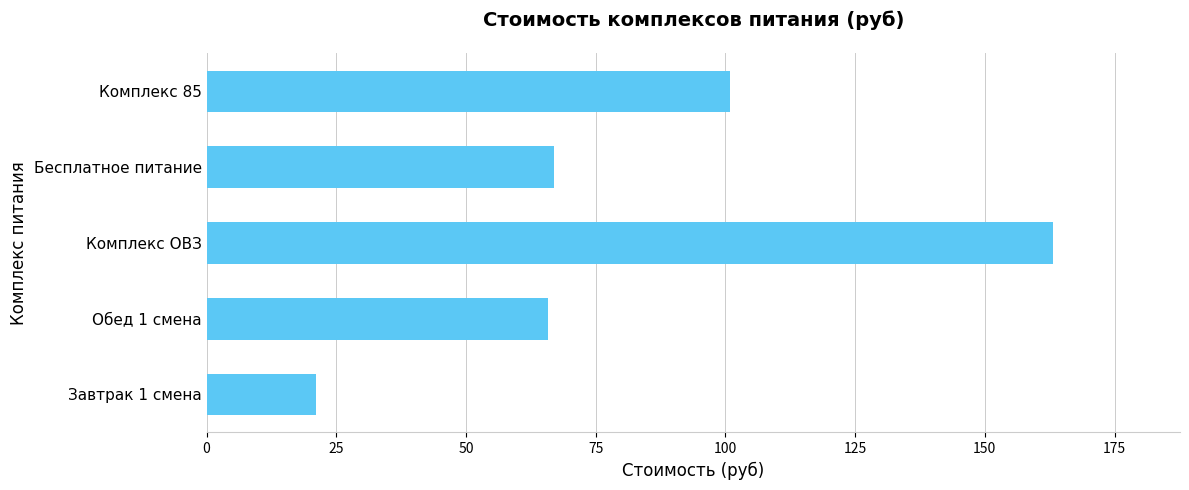

What is the change in value from Бесплатное питание to Комплекс 85?

+33.8